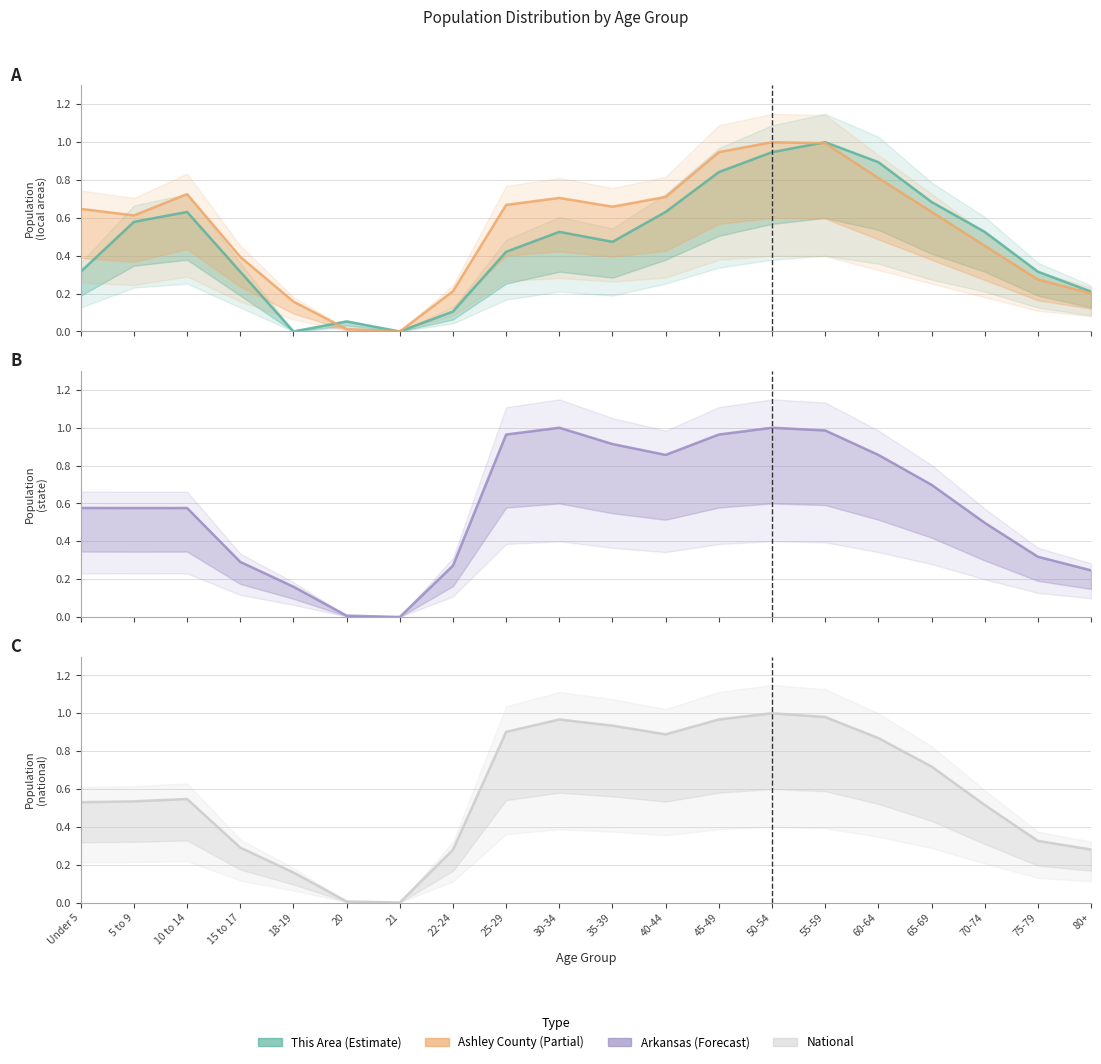

What is the difference between the maximum and minimum values in the Ashley County series?

1.0